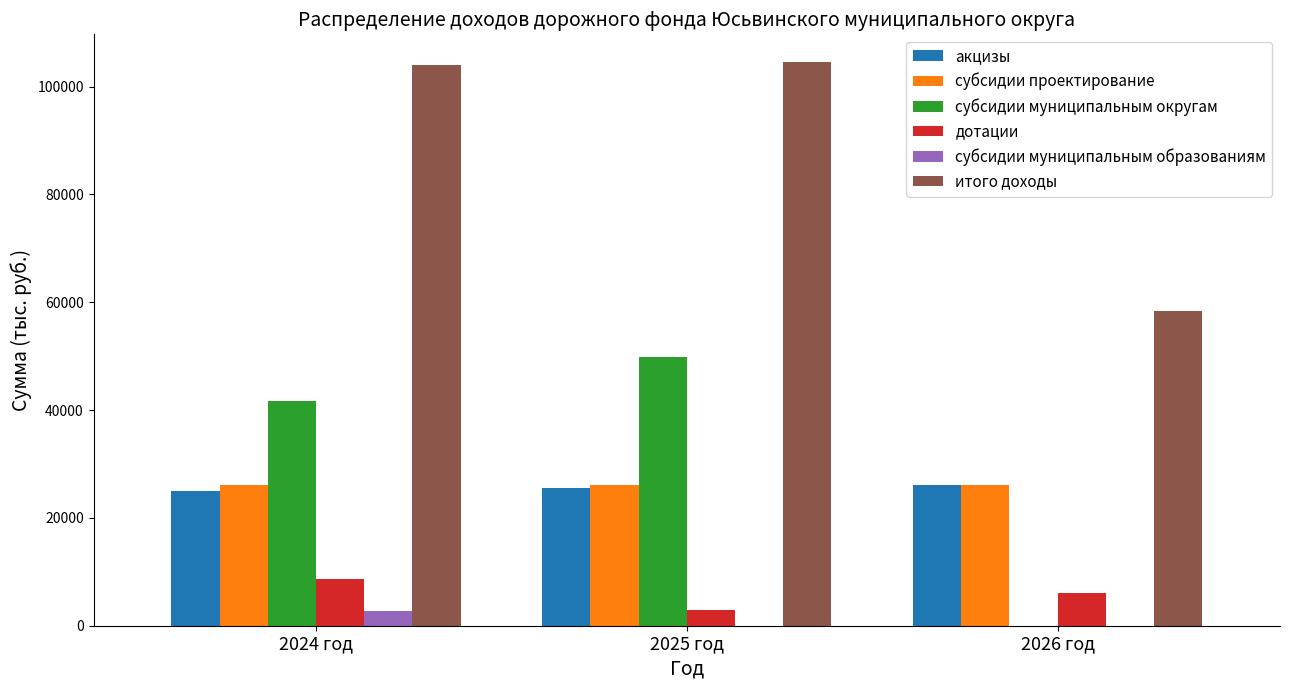

The value of субсидии проектирование at 2025 год is 26127.1. True or false?

True